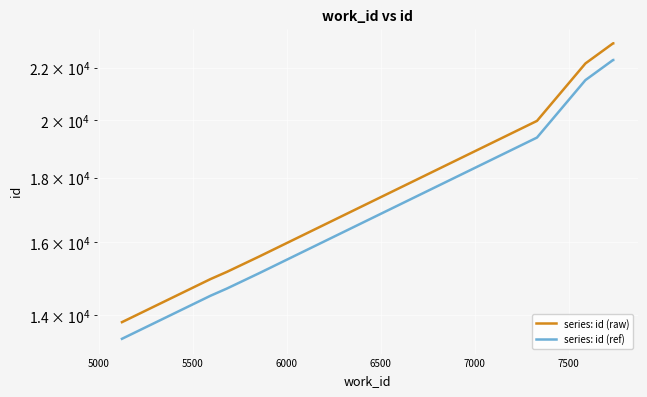

What is the total value across all series at 6000?

30700.5